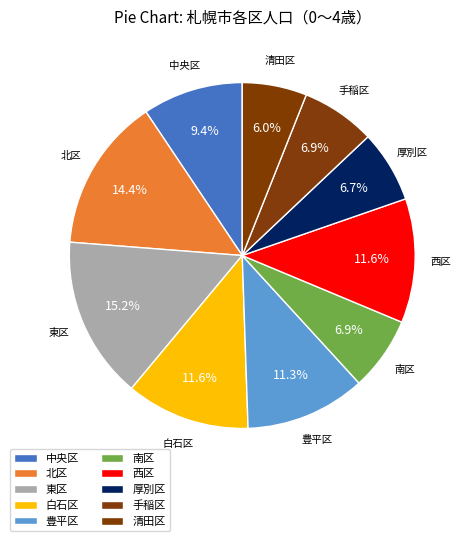

Which slice is the largest?

東区